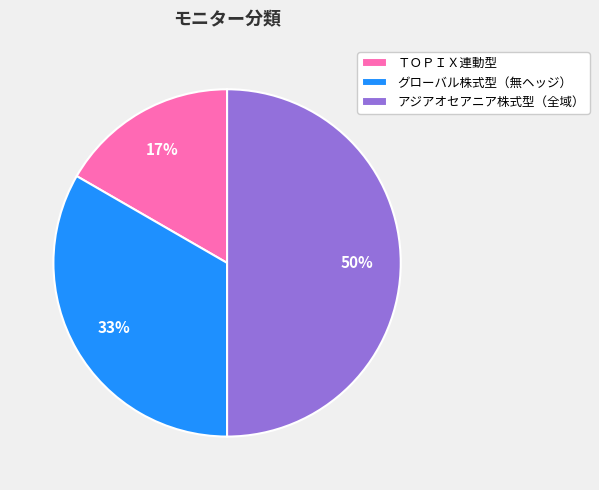

Which category has the smallest portion of the pie?

ＴＯＰＩＸ連動型